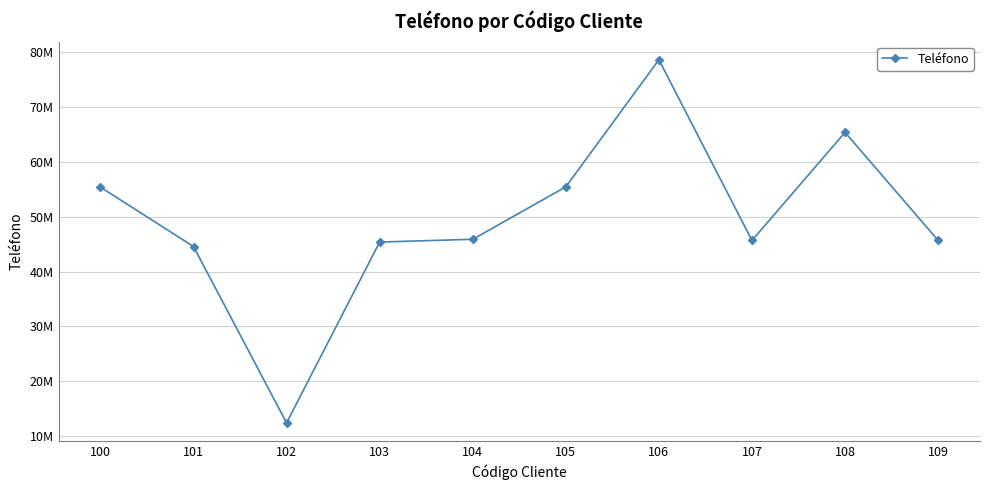

Is this an area chart (filled region under the line)?

No